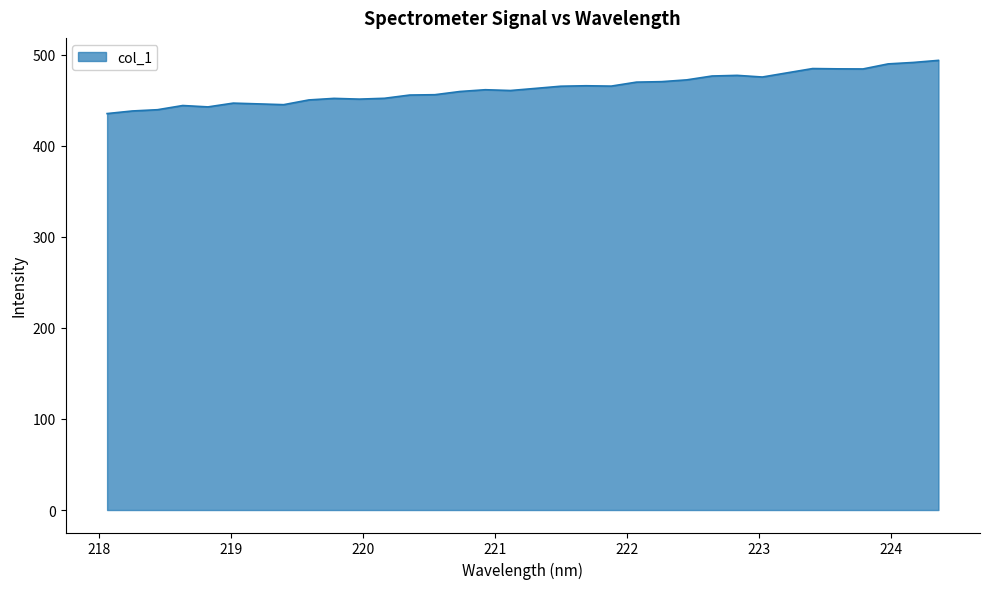

Count the number of categories in the chart.

34